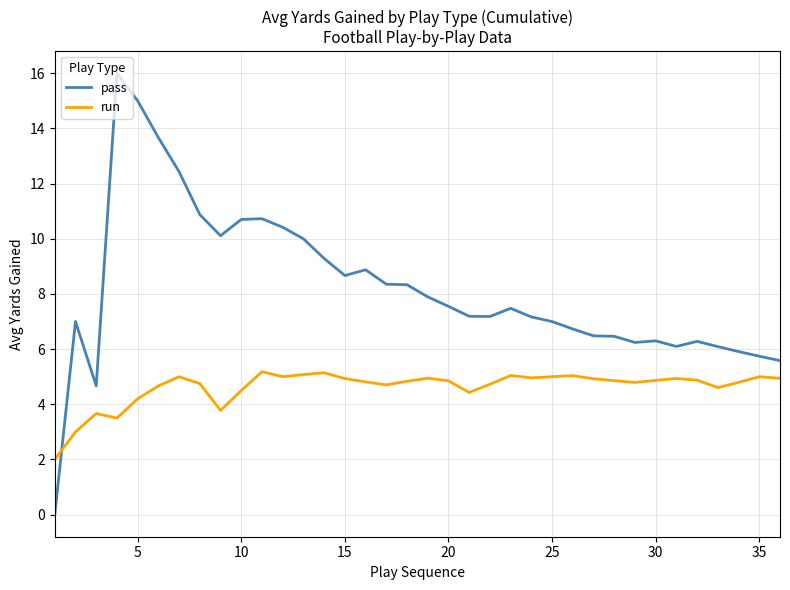

True or false: pass has more than 2 interior local peaks.

True